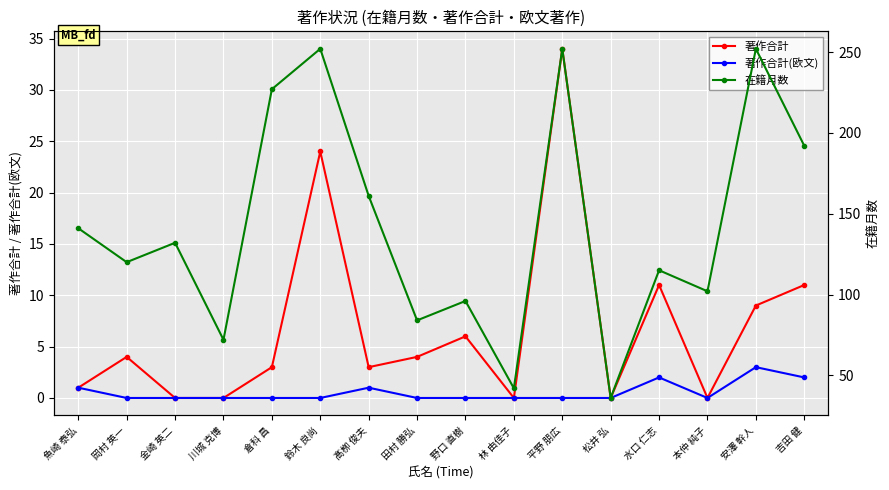

Reading left to right, list all the values displayed in this chart.

著作合計: 1	4	0	0	3	24	3	4	6	0	34	0	11	0	9	11
著作合計(欧文): 1	0	0	0	0	0	1	0	0	0	0	0	2	0	3	2
在籍月数: 141	120	132	72	227	252	161	84	96	42	252	36	115	102	252	192